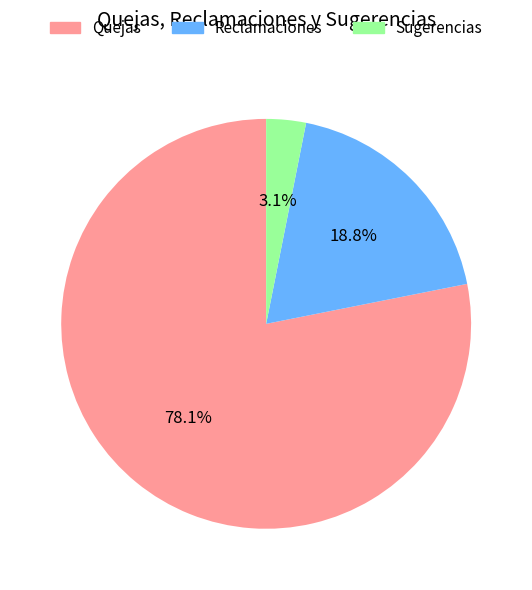

The Reclamaciones slice represents 31% of the pie. True or false?

False